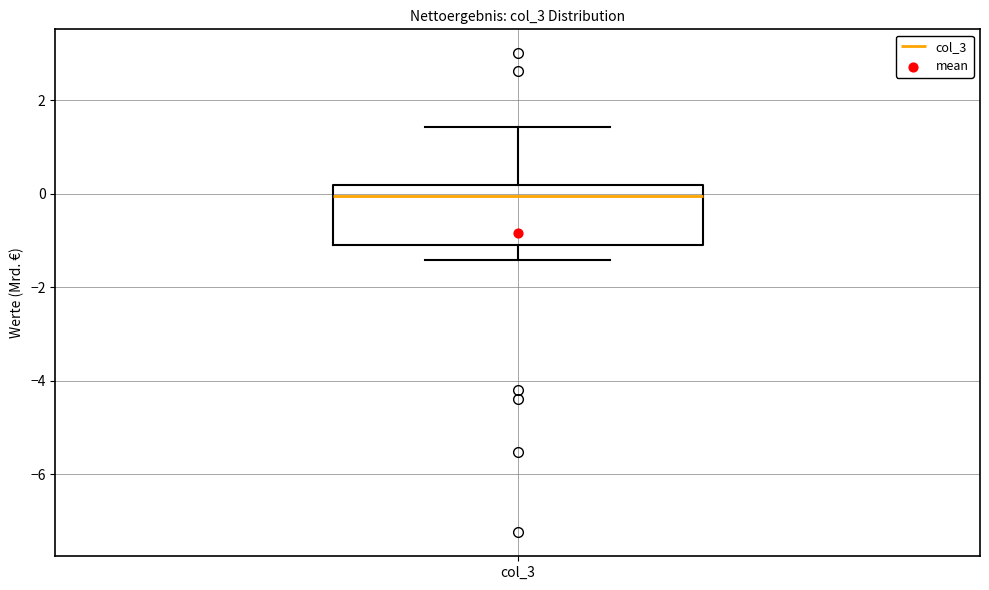

Where is the upper edge of the box for col_3 on the y-axis? The values are not printed on the chart, so give them approximately, as read against the axis.

0.2